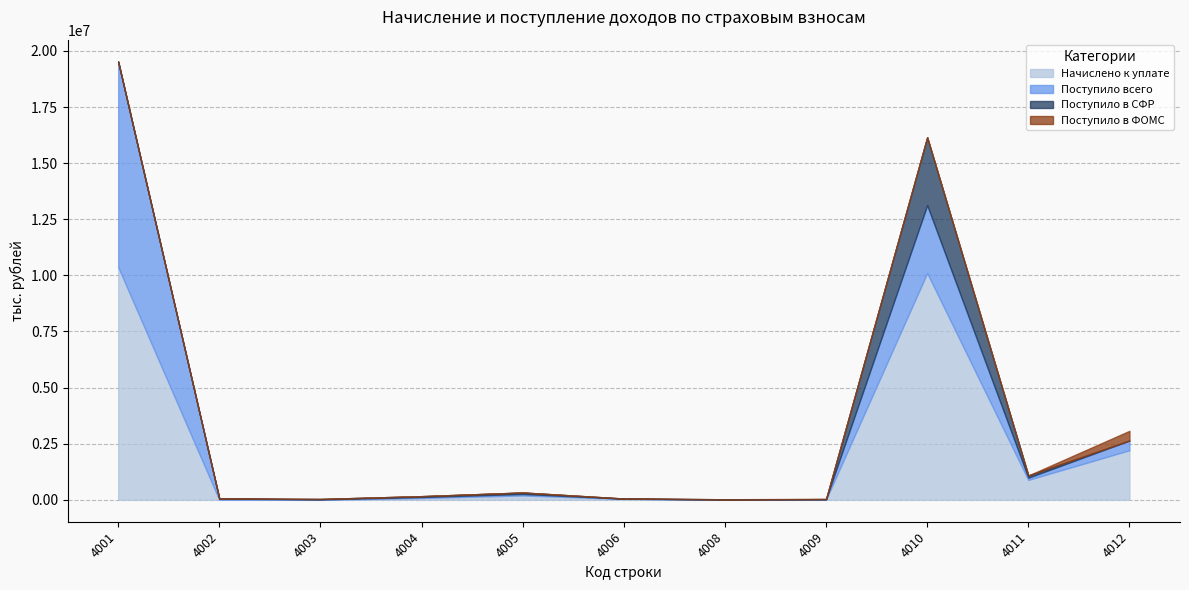

True or false: Поступило в СФР and Поступило всего cross at least once.

False